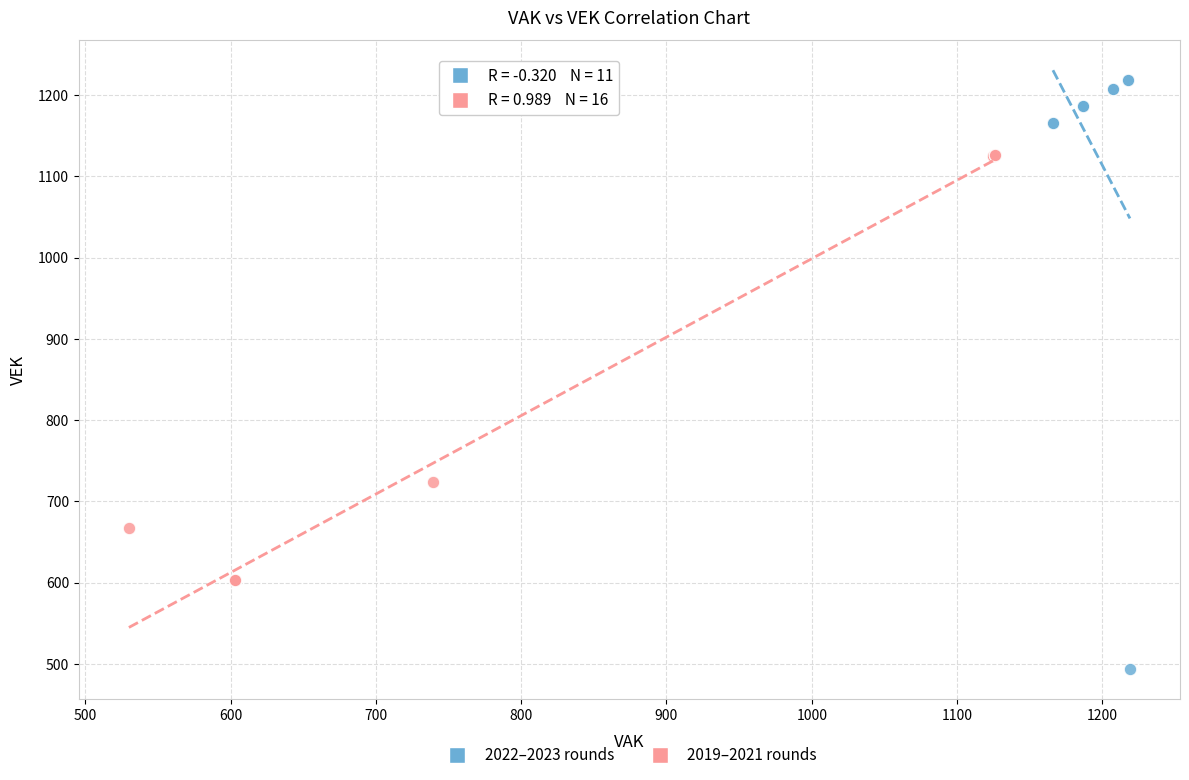

What are all the series names shown in the legend?

2022–2023 rounds, 2019–2021 rounds